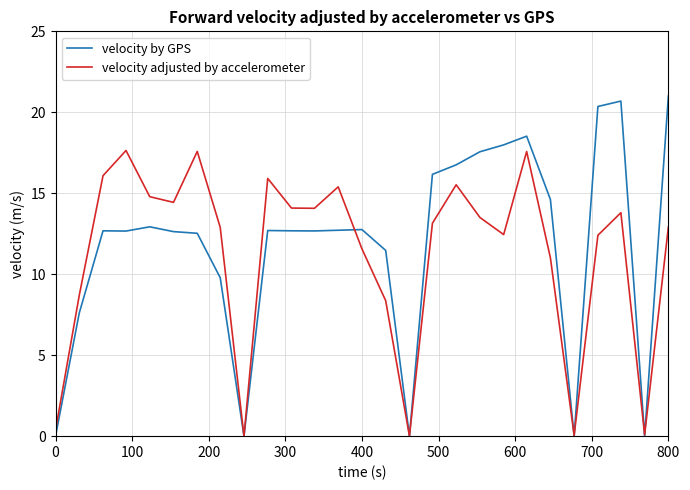

In velocity adjusted by accelerometer, how many points are lower than both neighbors (excluding endpoints)?

7